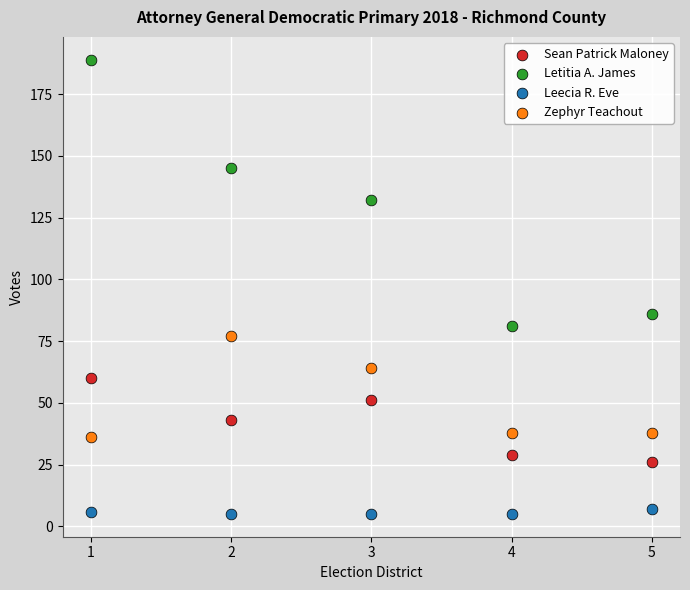

Which series has the widest spread of Y values?

Letitia A. James